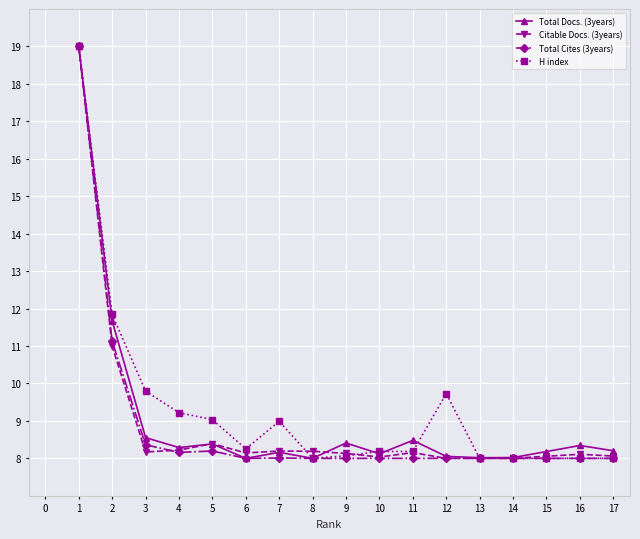

What is the minimum value for H index?

8.0